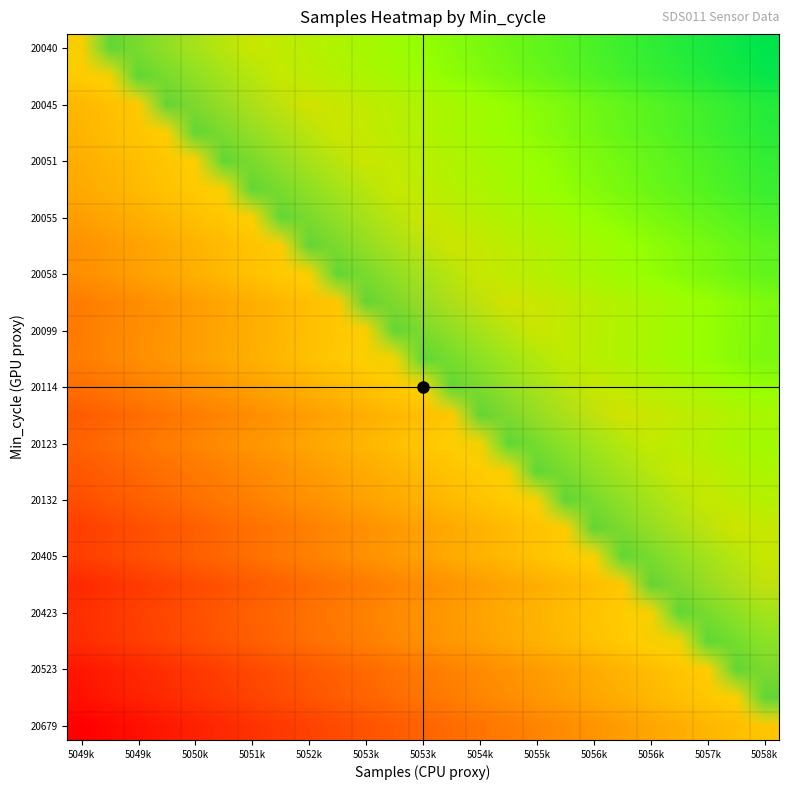

How many data points does each series have?

25